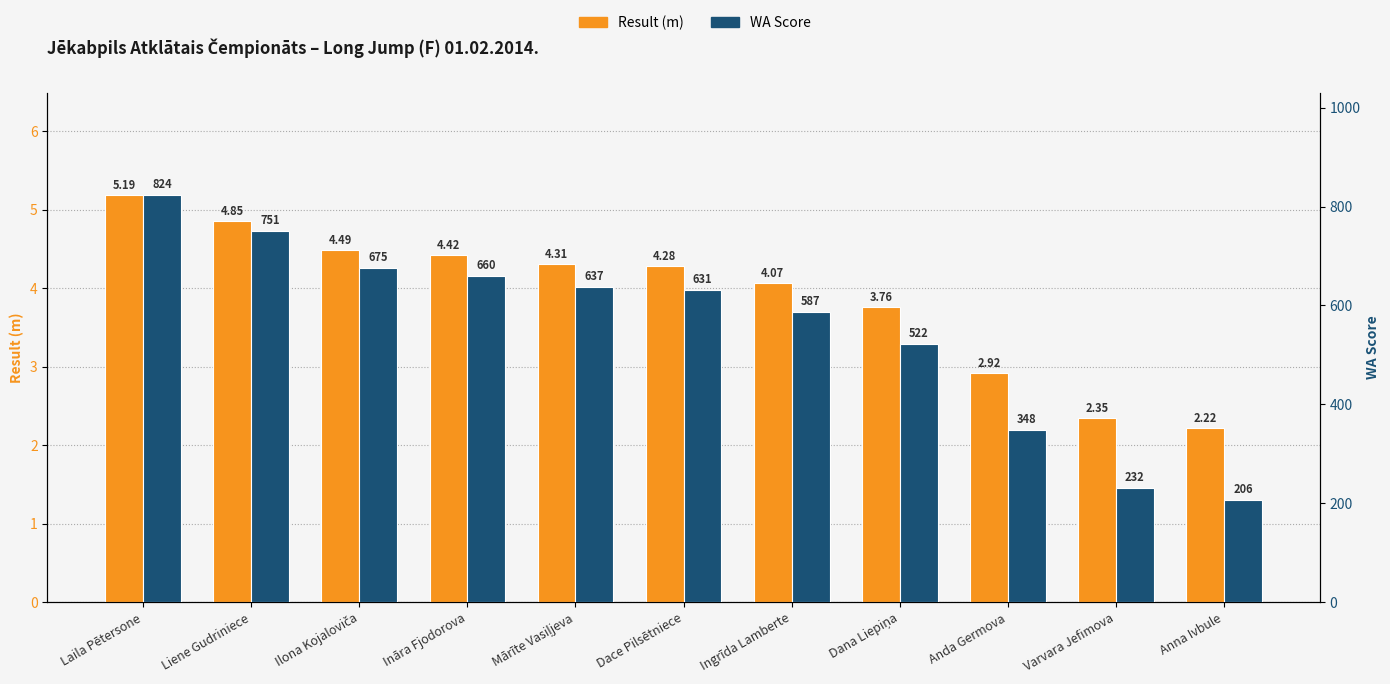

What is the total value across all series at Dace Pilsētniece?

635.3